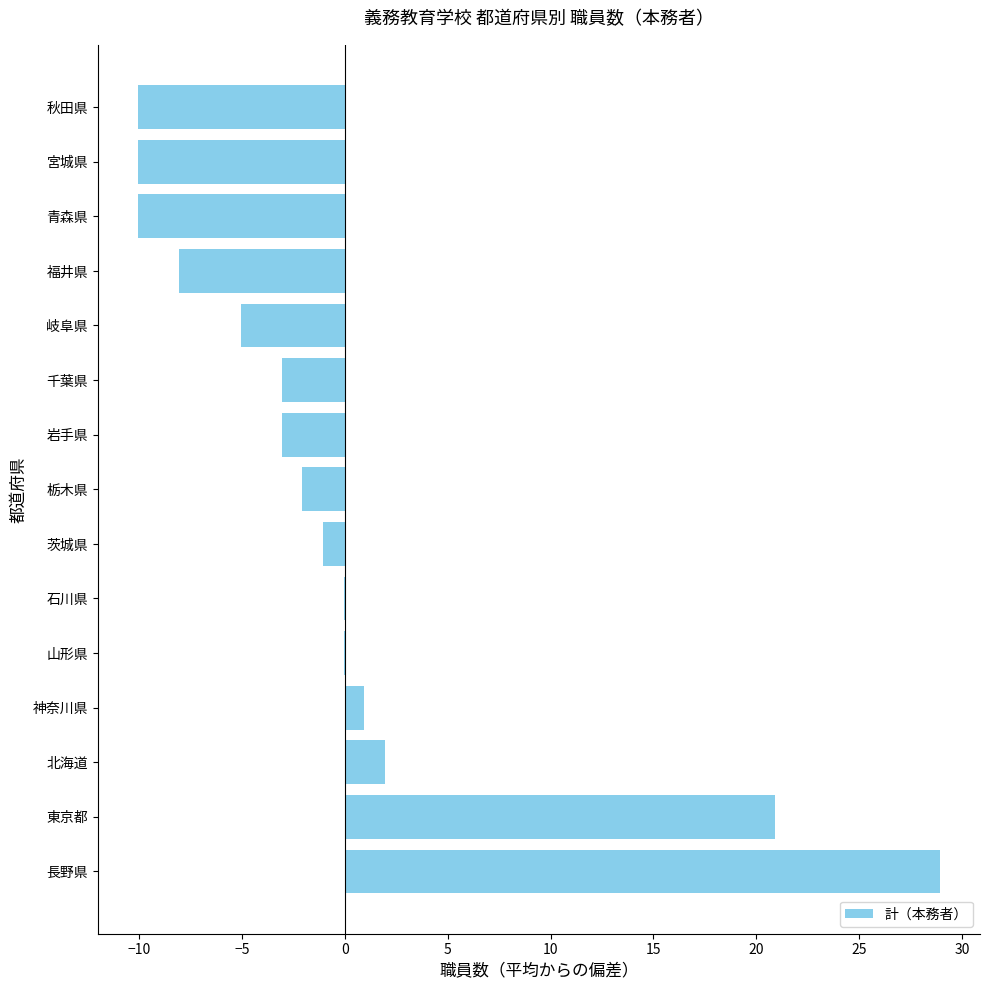

Reading bottom to top, extract all data points from this chart.

長野県=28.9	東京都=20.9	北海道=1.9	神奈川県=0.9	山形県=-0.1	石川県=-0.1	茨城県=-1.1	栃木県=-2.1	岩手県=-3.1	千葉県=-3.1	岐阜県=-5.1	福井県=-8.1	青森県=-10.1	宮城県=-10.1	秋田県=-10.1